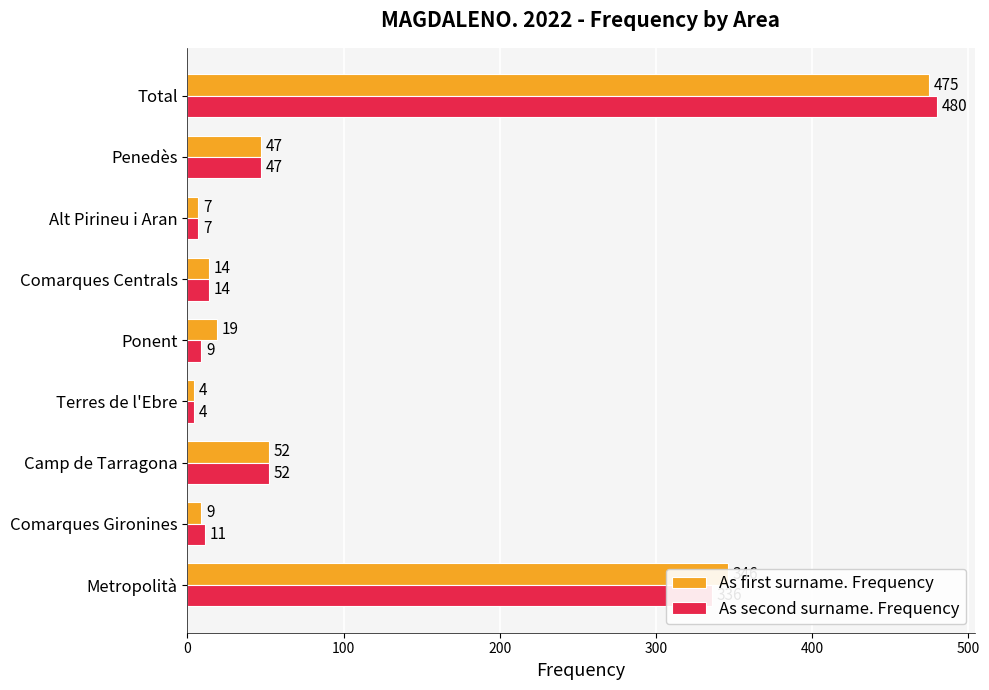

At which label does As first surname. Frequency reach its peak?

Total